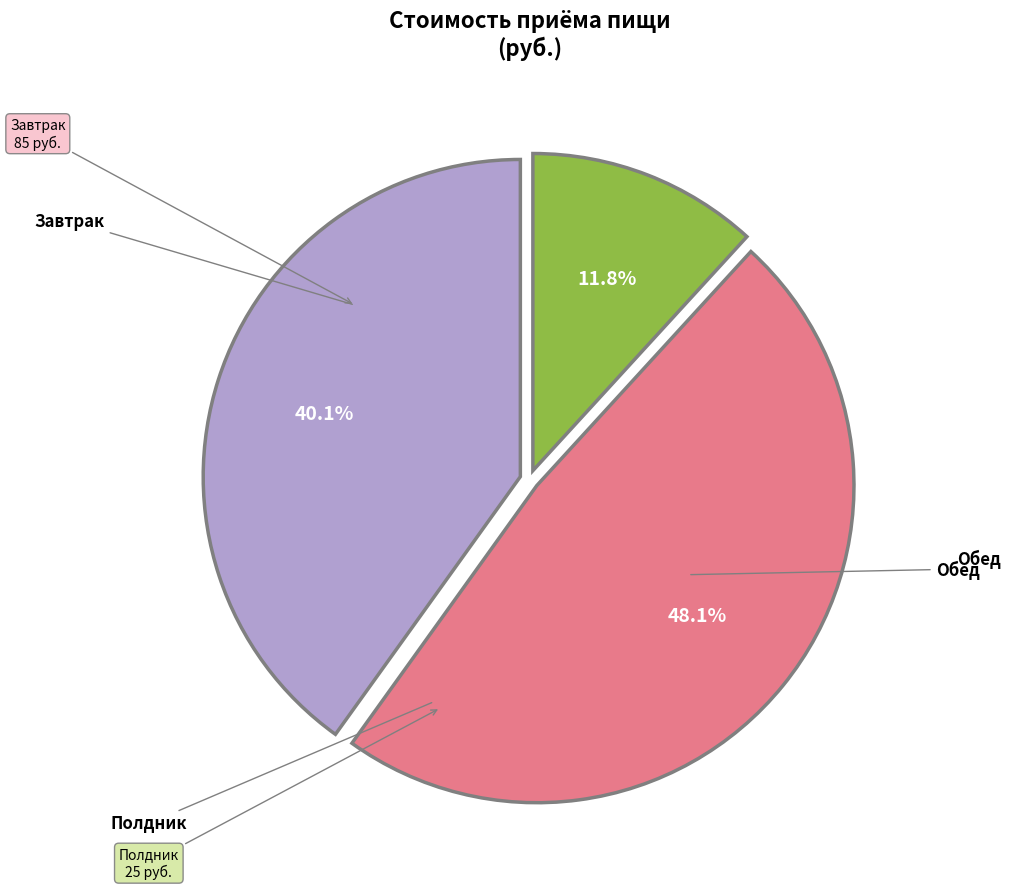

Does any single category account for the majority?

No